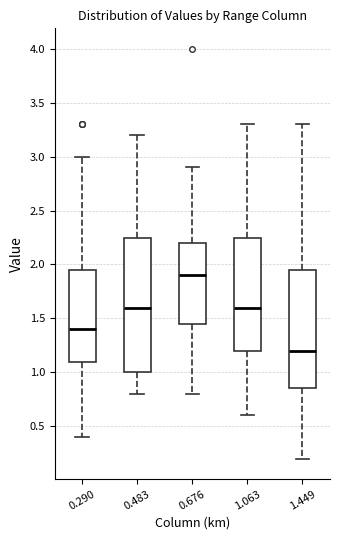

Which box has the highest median line?

0.676